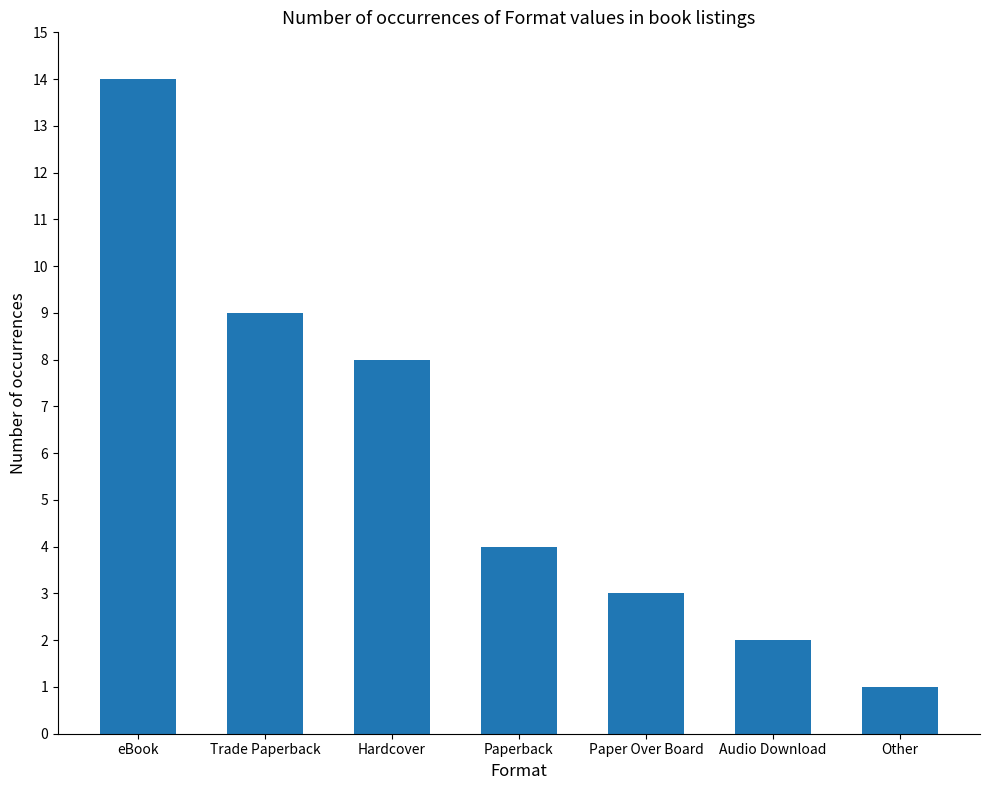

How many bars are there in total?

7